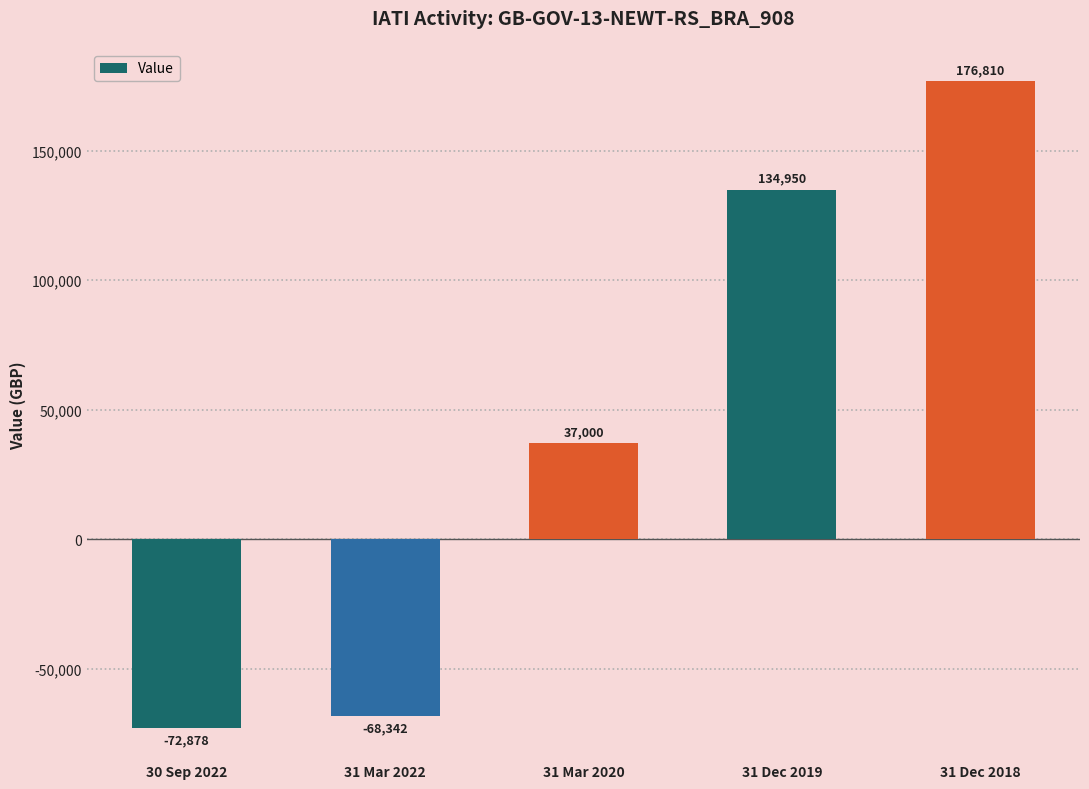

What is the approximate value at 30 Sep 2022?

-72877.8